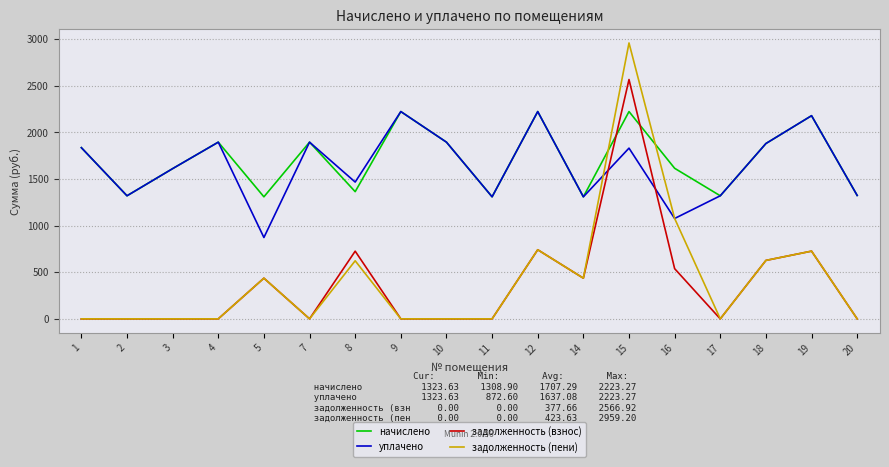

How many intersections are there between начислено and задолженность (пени)?

2